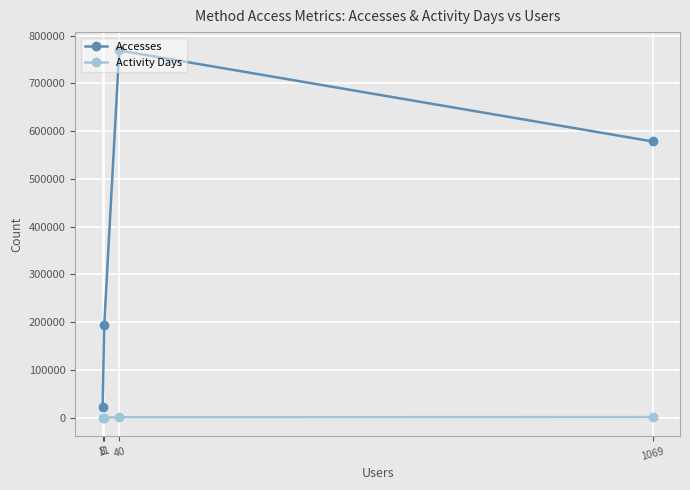

True or false: Activity Days and Accesses cross at least once.

False